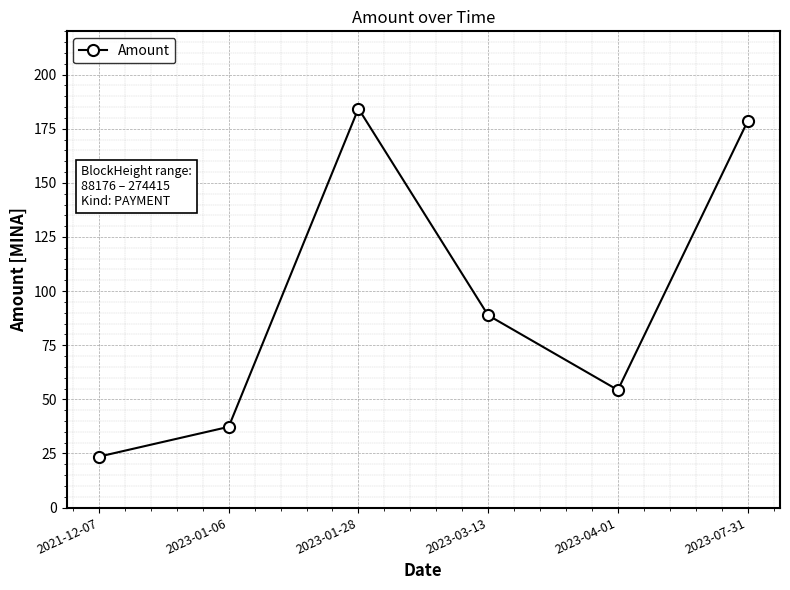

Does the chart display data point markers on the line(s)?

Yes